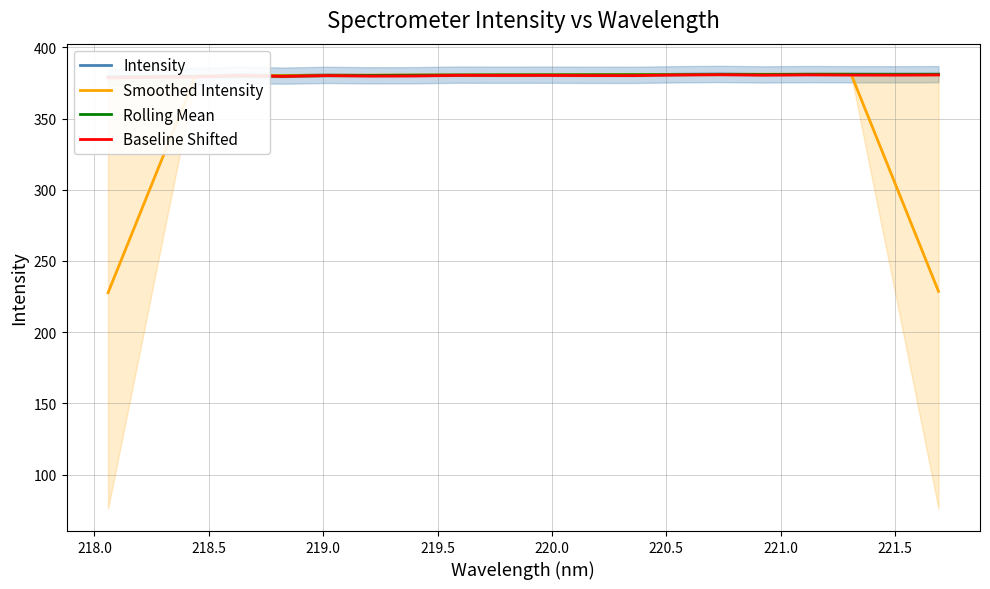

Reading right to left, what are all the values shown in this chart?

Intensity: 381.2	381.1	381.1	381.2	381.0	381.3	381.1	380.7	380.7	380.8	380.8	380.9	380.4	380.4	380.7	380.2	380.8	379.7	379.6	379.1
Smoothed Intensity: 228.7	304.9	381.1	381.2	381.2	381.1	381.0	380.9	380.8	380.8	380.7	380.7	380.6	380.5	380.5	380.3	380.2	379.9	303.8	227.7
Rolling Mean: 381.1	381.2	381.2	381.1	381.0	380.9	380.8	380.8	380.7	380.7	380.6	380.5	380.5	380.3	380.2	379.9	379.8	379.5	379.4	379.1
Baseline Shifted: 380.7	380.6	380.6	380.7	380.5	380.8	380.6	380.2	380.2	380.3	380.3	380.4	379.9	379.9	380.2	379.7	380.3	379.2	379.1	378.6